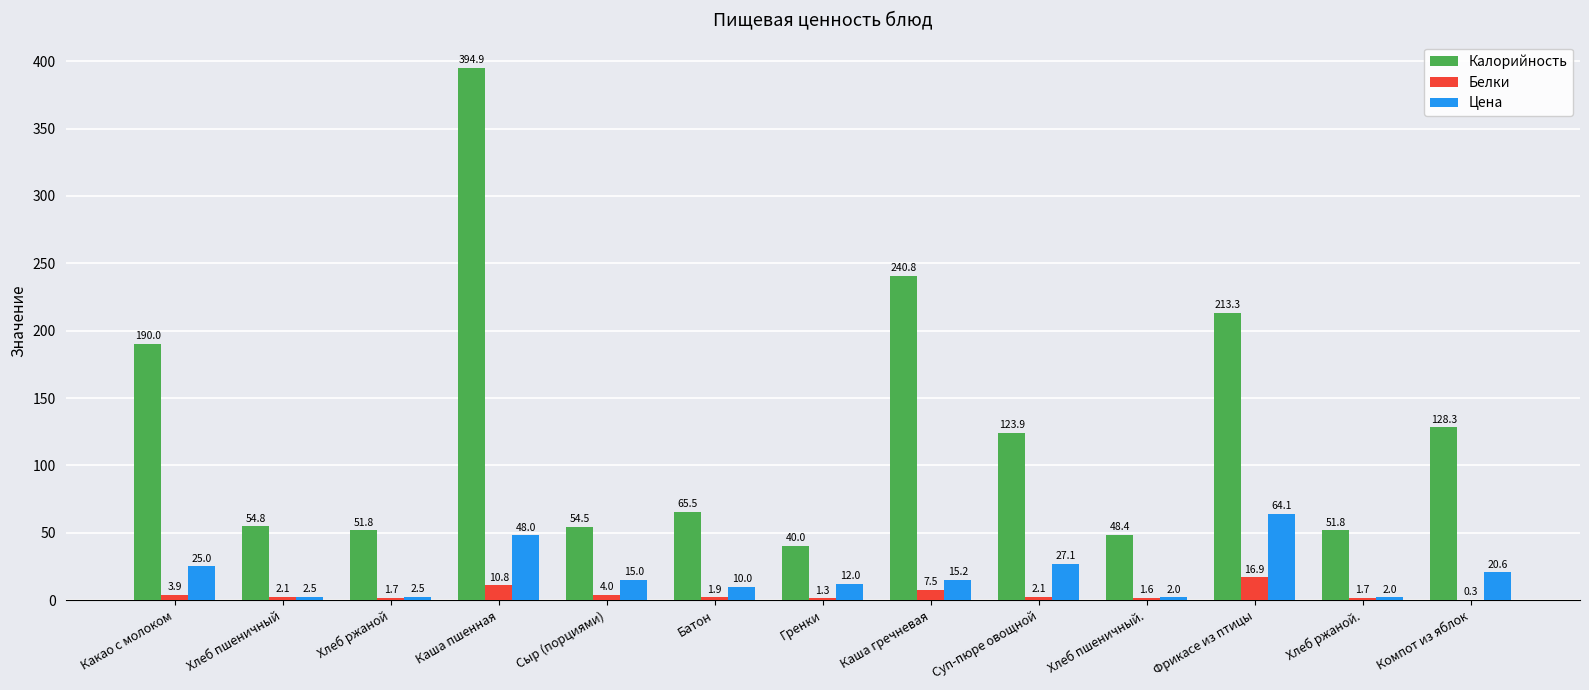

At which label does Цена first exceed 15?

Какао с молоком